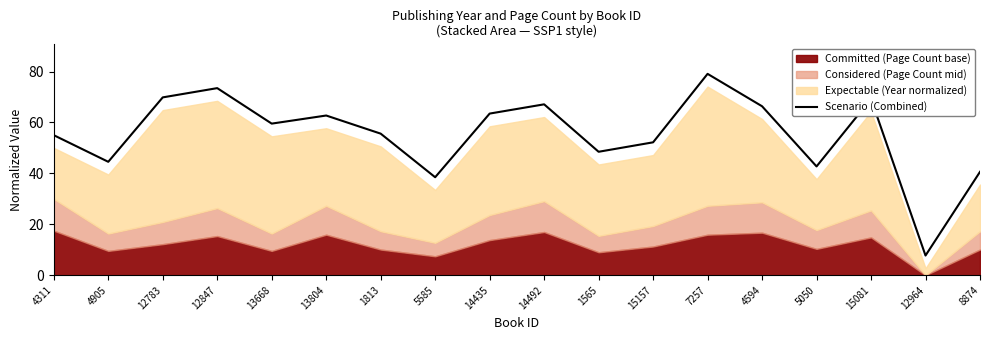

How many data points are above 59?

9